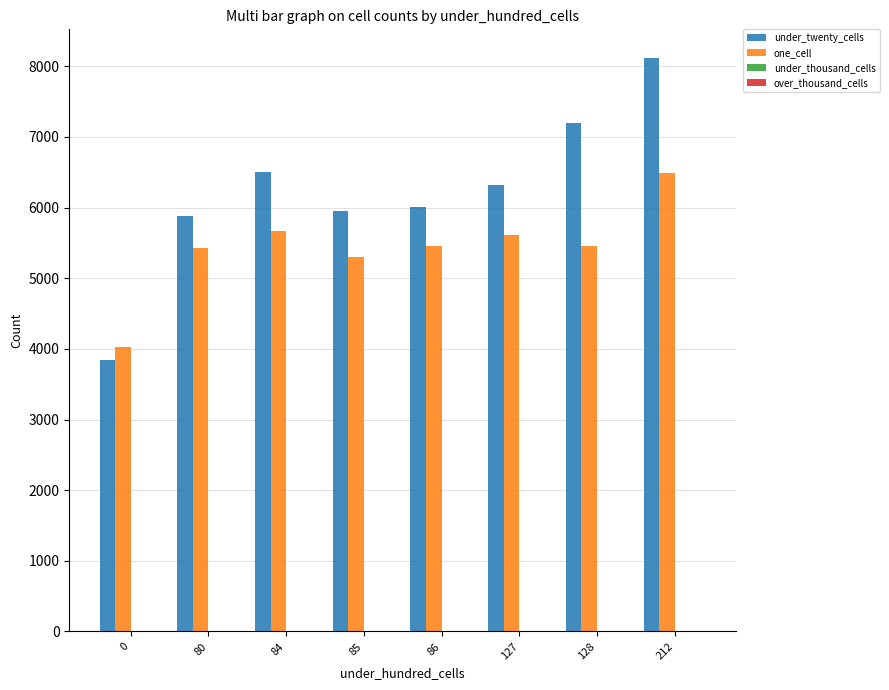

Rank the series by their maximum value, from lowest to highest.

one_cell, under_twenty_cells